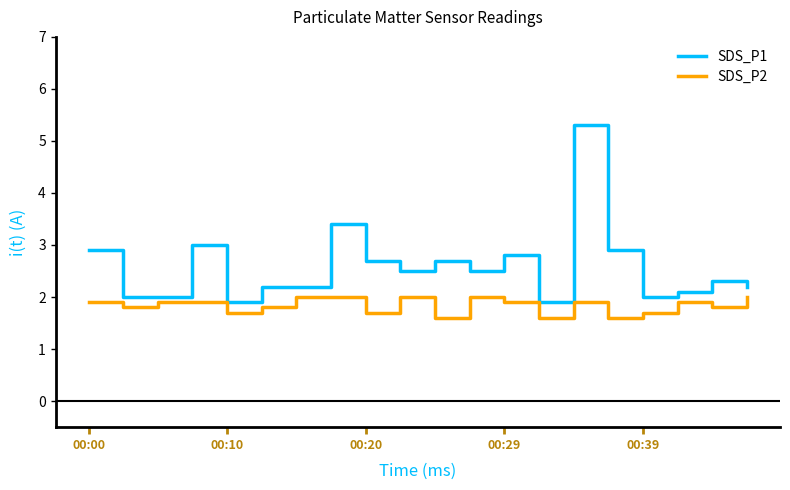

Which series has the largest total across all categories?

SDS_P1